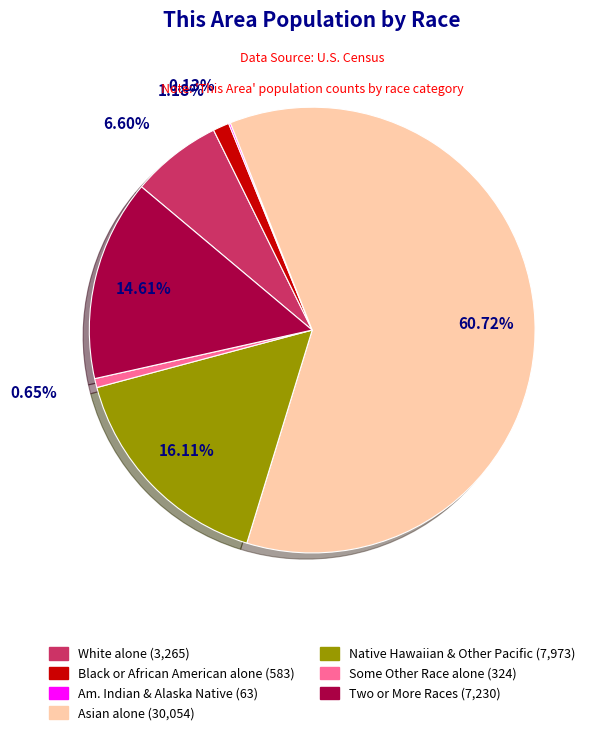

Is there any slice that represents more than half of the pie?

Yes